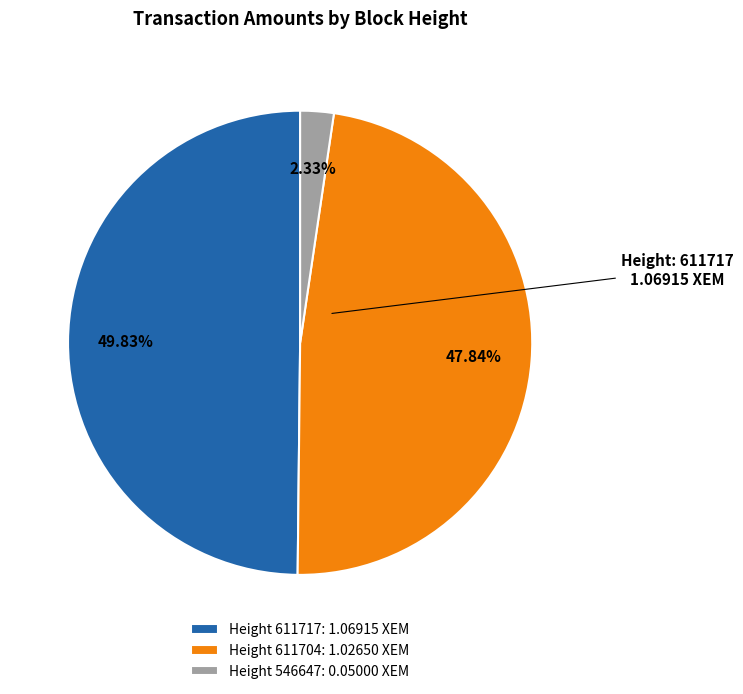

Which slice is the largest?

Height 611717: 1.06915 XEM